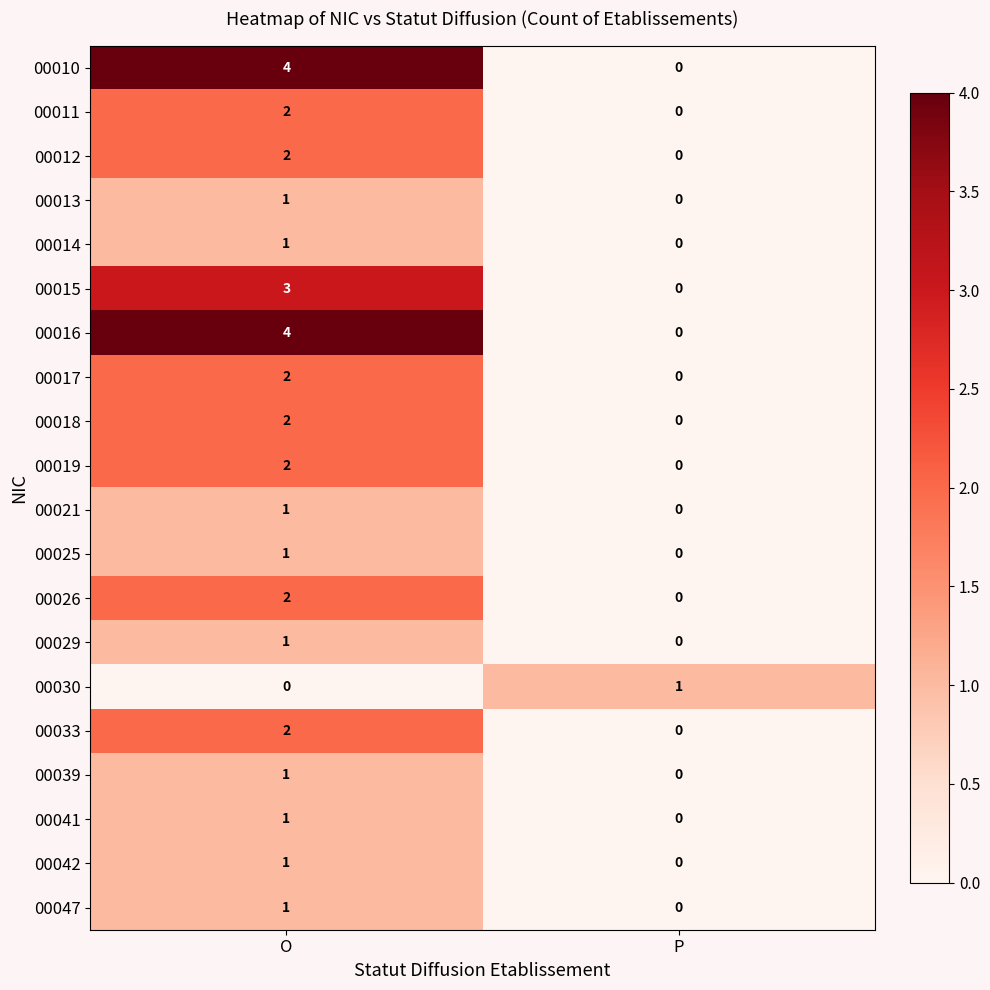

What is the difference between the highest and lowest values at O?

4